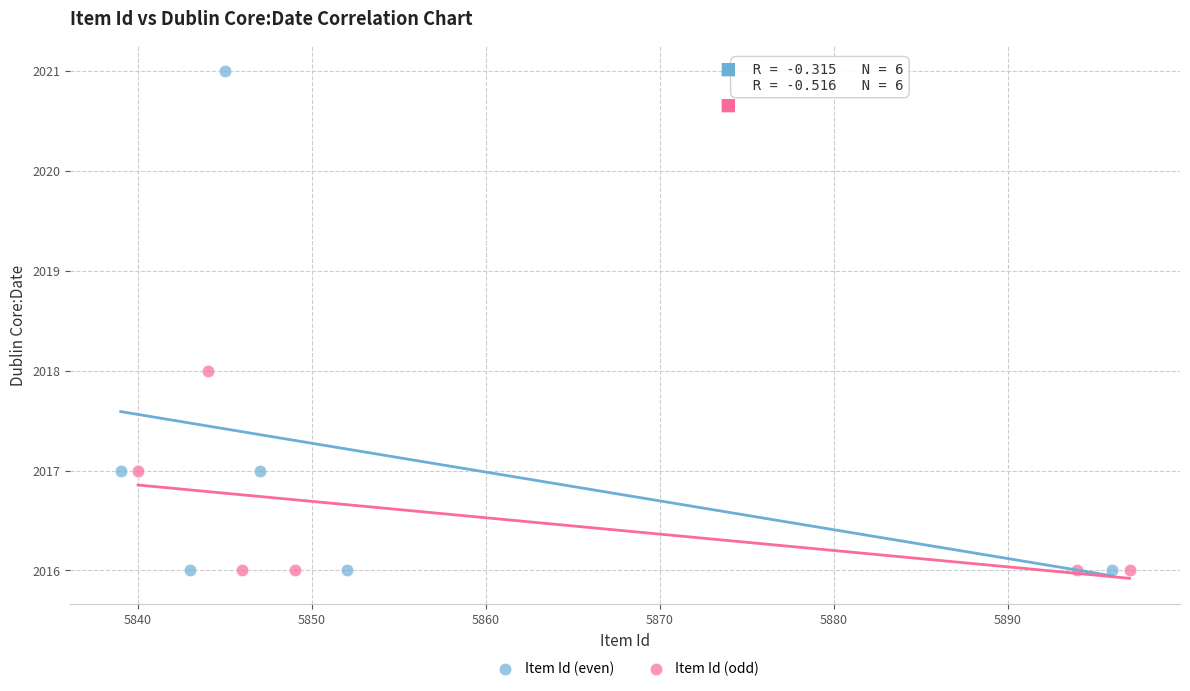

What are all the series names shown in the legend?

Item Id (even), Item Id (odd)